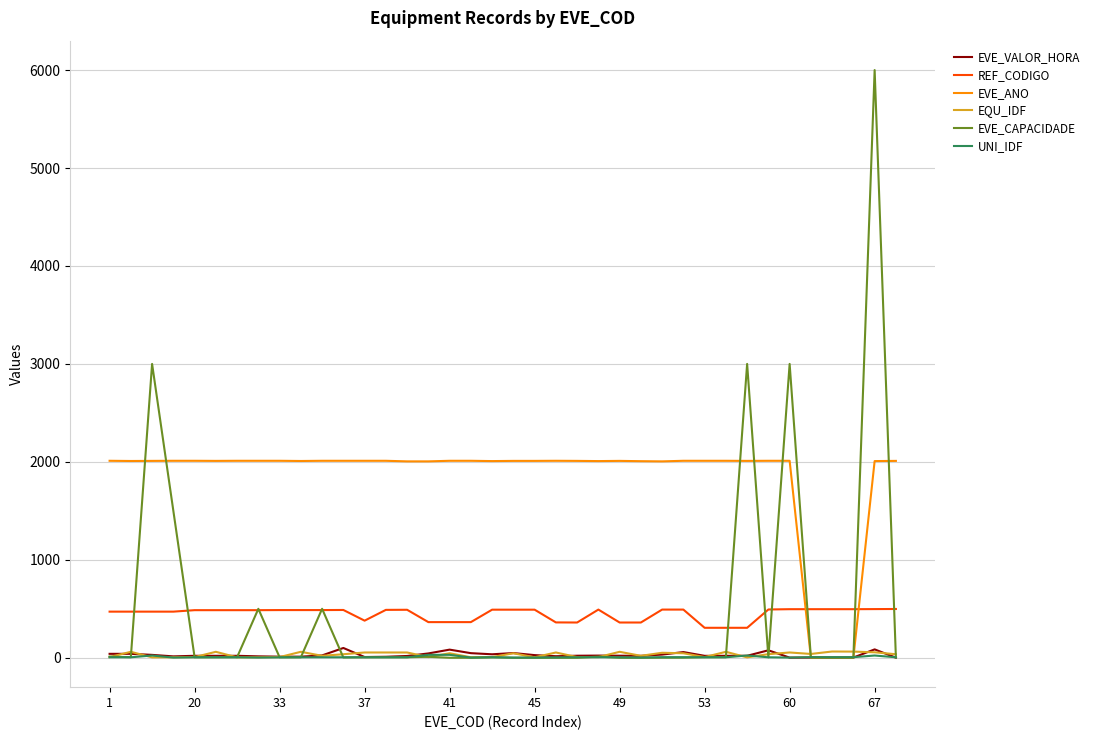

Which series has the largest total across all categories?

EVE_ANO